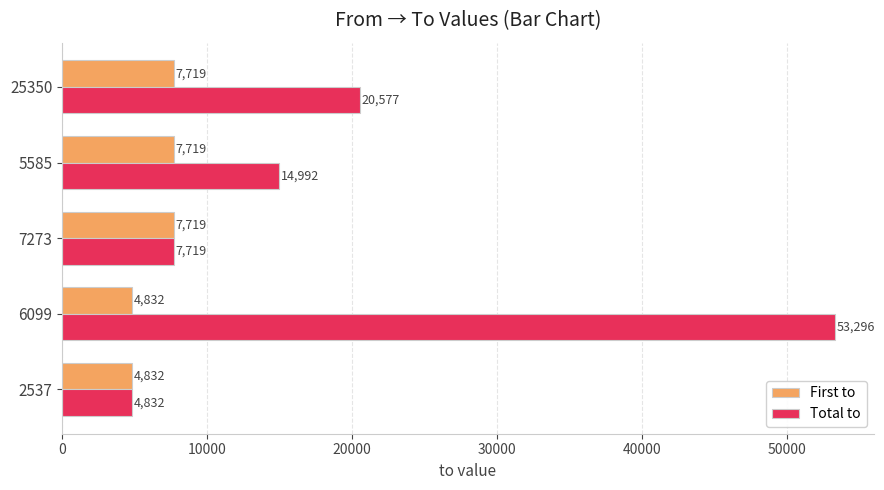

How many First to values are between 4832 and 7719?

5